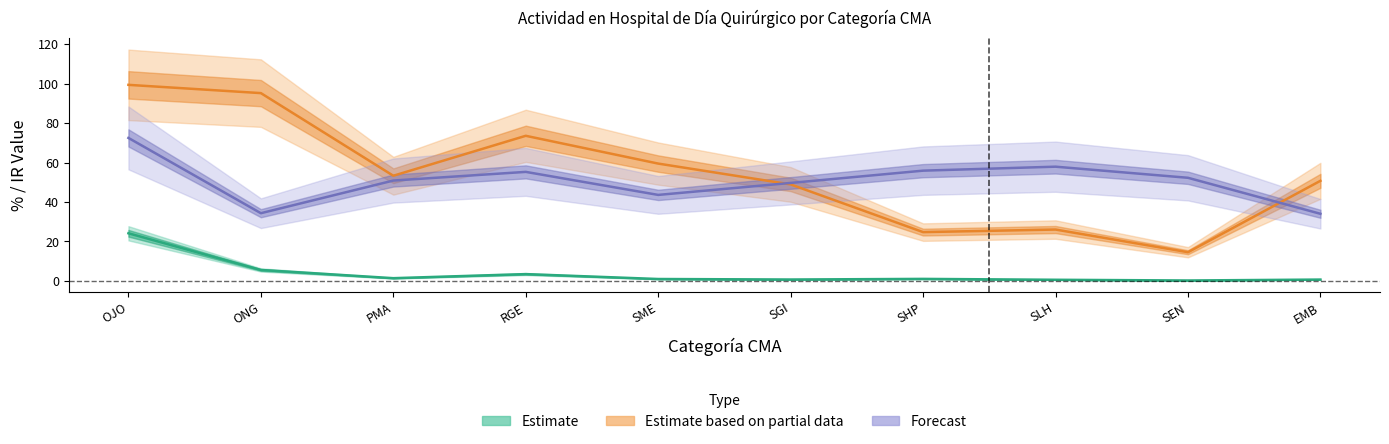

Rank the categories by Estimate value from highest to lowest.

OJO, ONG, RGE, PMA, SHP, SME, SGI, EMB, SLH, SEN